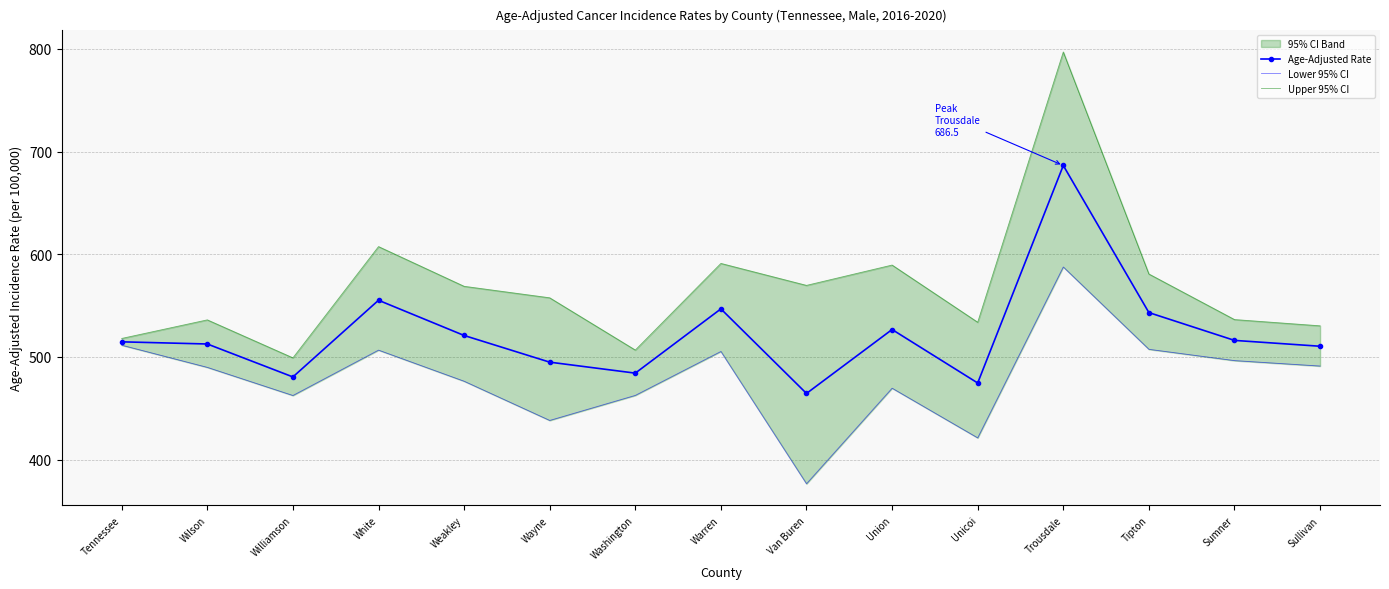

Reading right to left, what are all the values shown in this chart?

Age-Adjusted Rate: 510.4	516.1	543.2	686.5	474.6	526.7	464.4	546.8	484.2	494.9	520.9	555.2	480.5	512.6	514.7
Lower 95% CI: 491.1	496.4	507.4	587.6	421.1	469.5	376.4	505.3	462.5	438.1	476.3	506.6	462.4	489.8	511.4
Upper 95% CI: 530.3	536.4	580.8	797.1	533.8	589.5	569.7	591.1	506.7	557.6	568.8	607.5	499.1	536.1	518.0